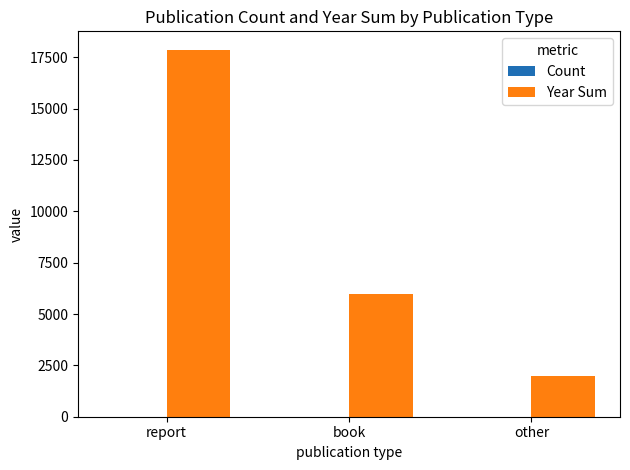

True or false: Year Sum has a value of 8331 at report.

False